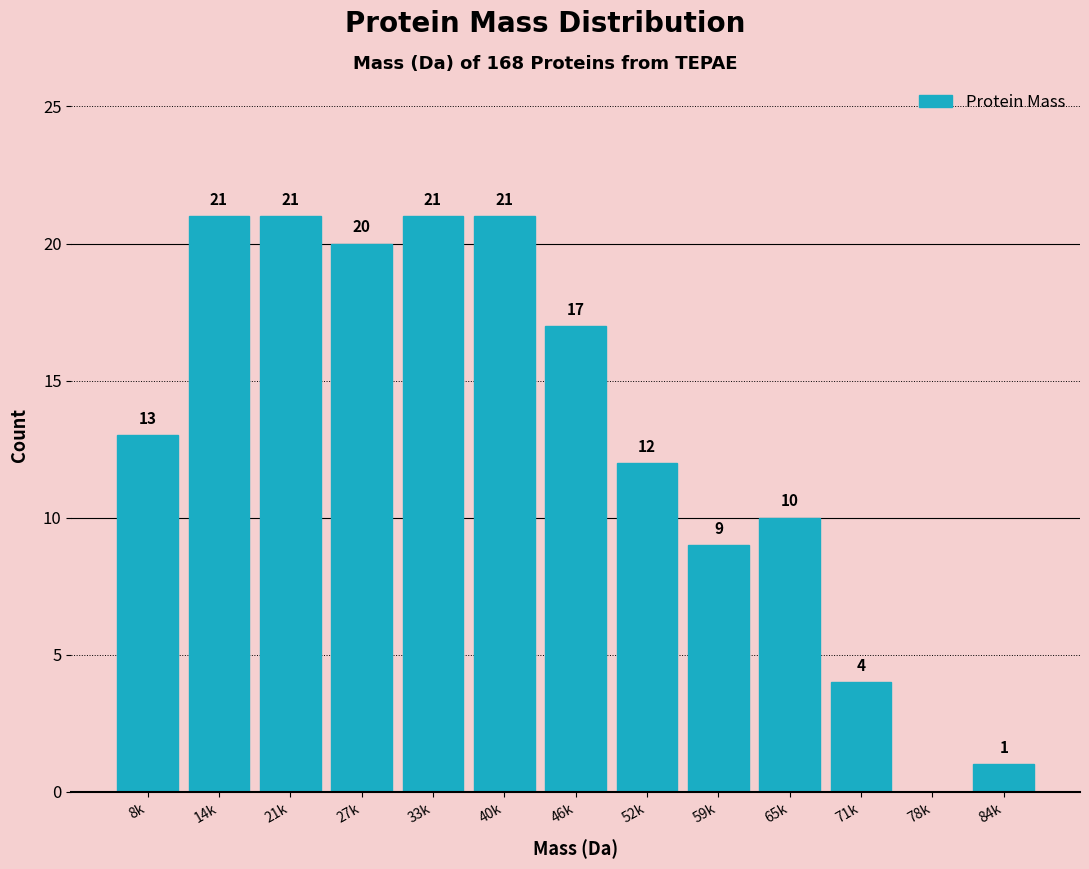

Reading left to right, transcribe all the data shown in this chart.

8k=13	14k=21	21k=21	27k=20	33k=21	40k=21	46k=17	52k=12	59k=9	65k=10	71k=4	78k=0	84k=1